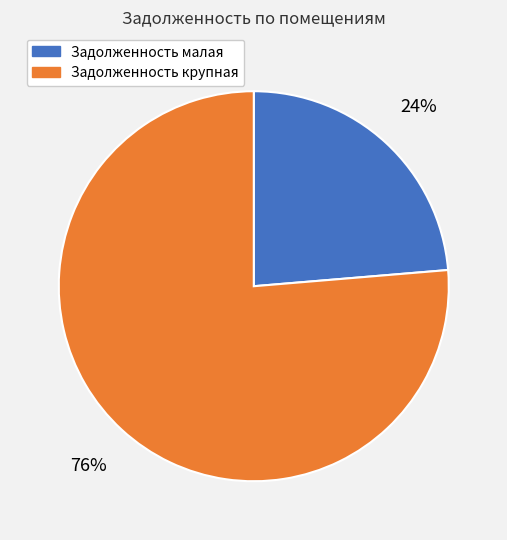

To the nearest percent, what is the average slice percentage?

50%